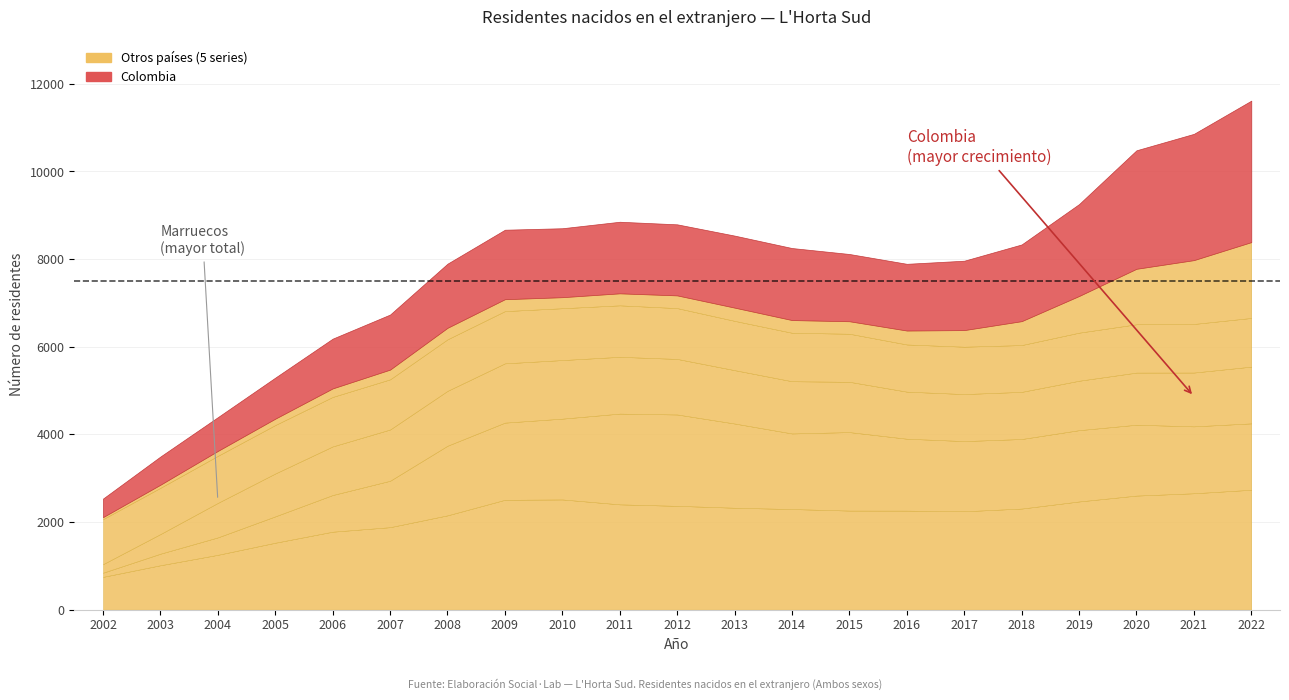

What is the maximum value for Marruecos?

2735